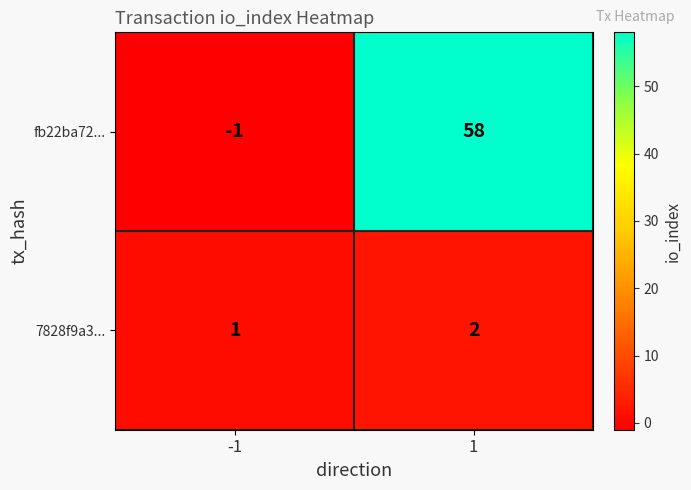

How many distinct data groups are displayed?

2